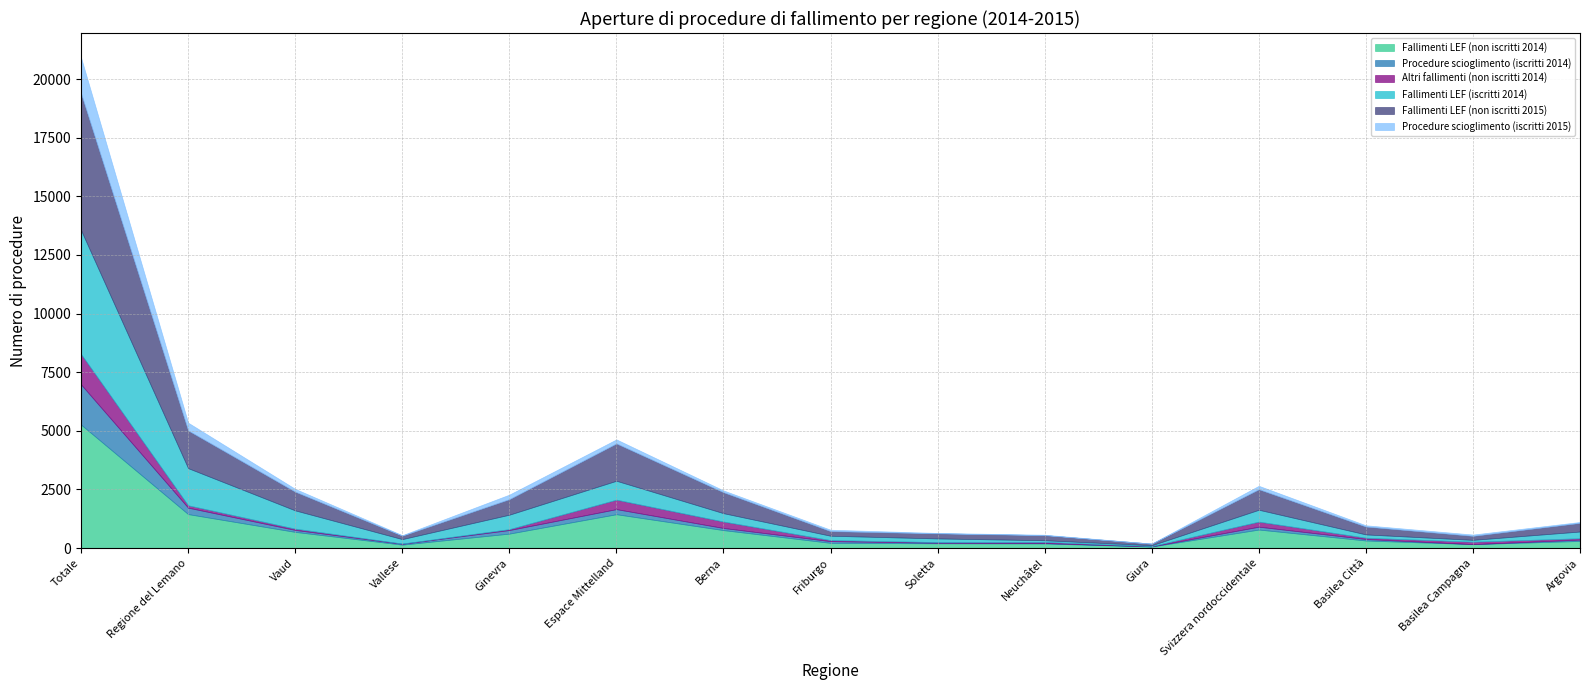

At which category is the sum across all series the highest?

Totale